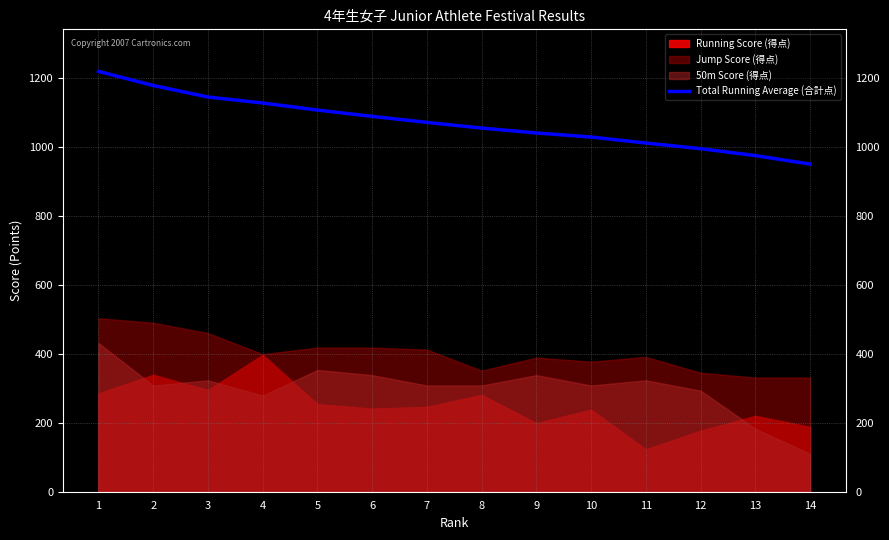

The value of Total Running Average (合計点) at 3 is 306.0. True or false?

False